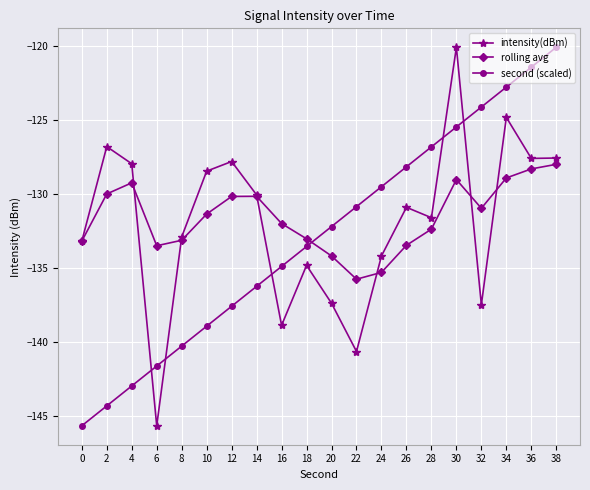

At which category is the sum across all series the highest?

30